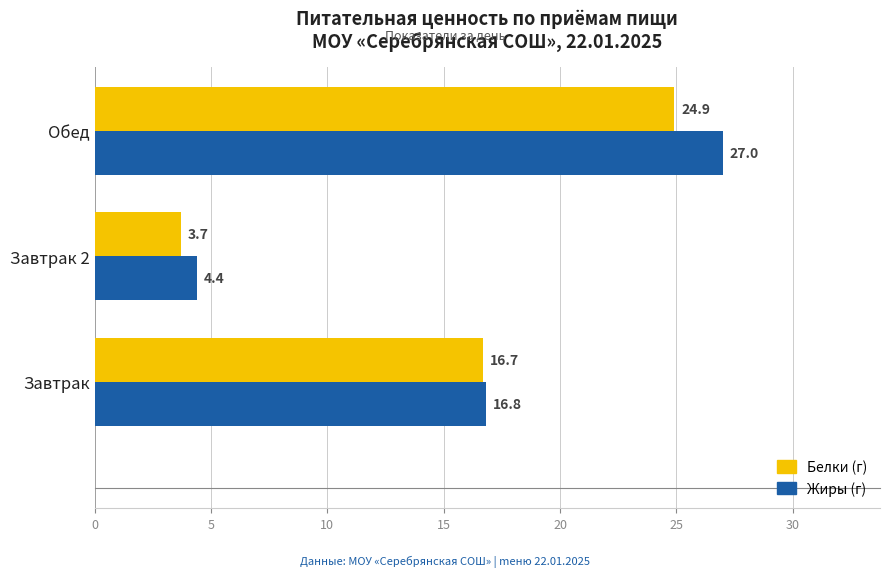

Which label corresponds to the largest value in the chart?

Обед